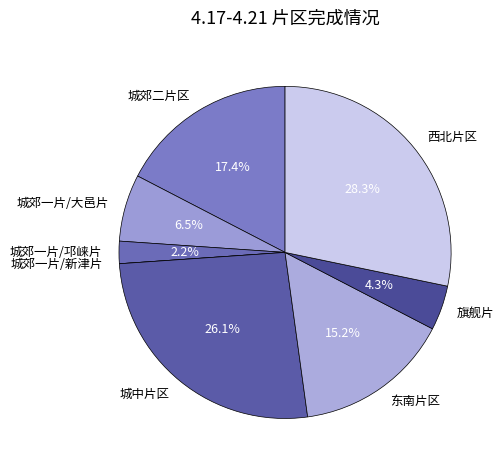

To the nearest percent, what is the average slice percentage?

12%